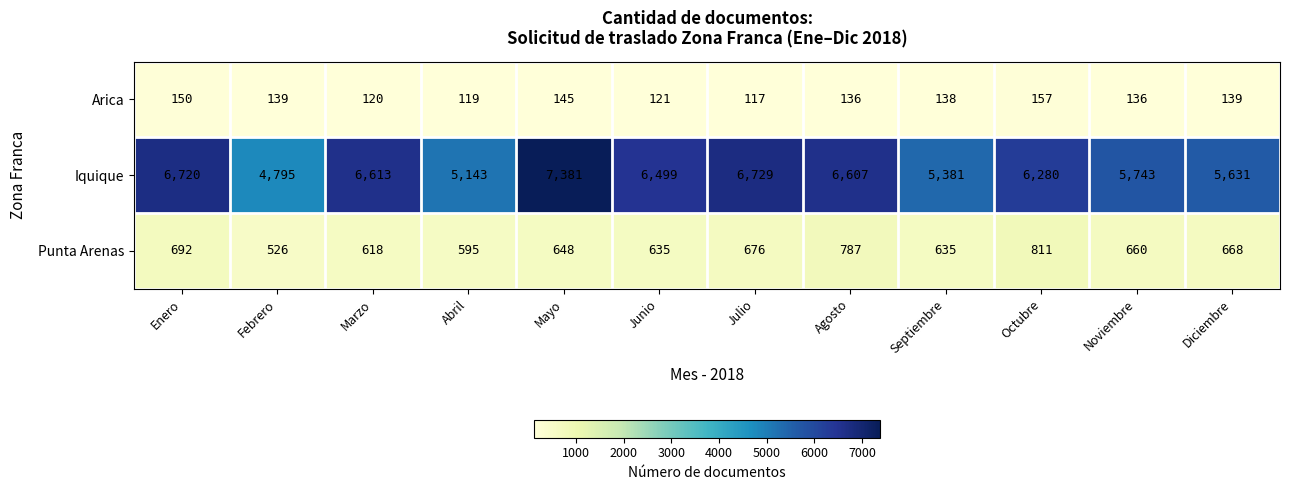

Read the Arica value at Agosto.

136